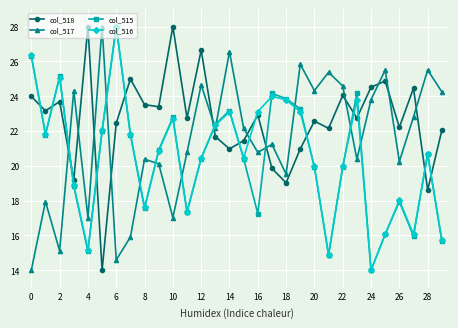

Which series has the largest total across all categories?

col_518